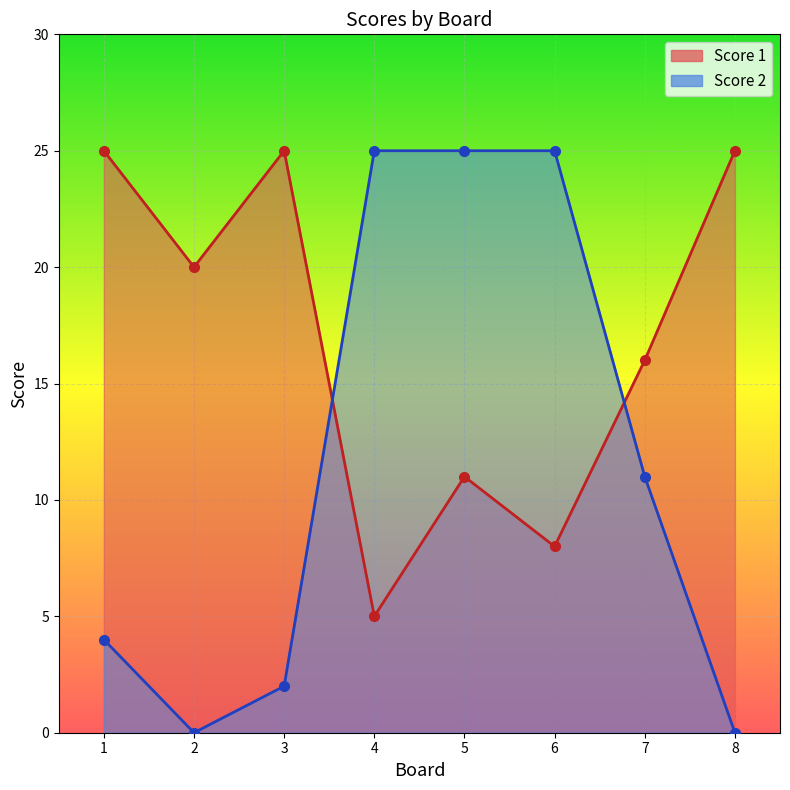

Is the value of Score 1 at 6 greater than the value of Score 2 at 4?

No